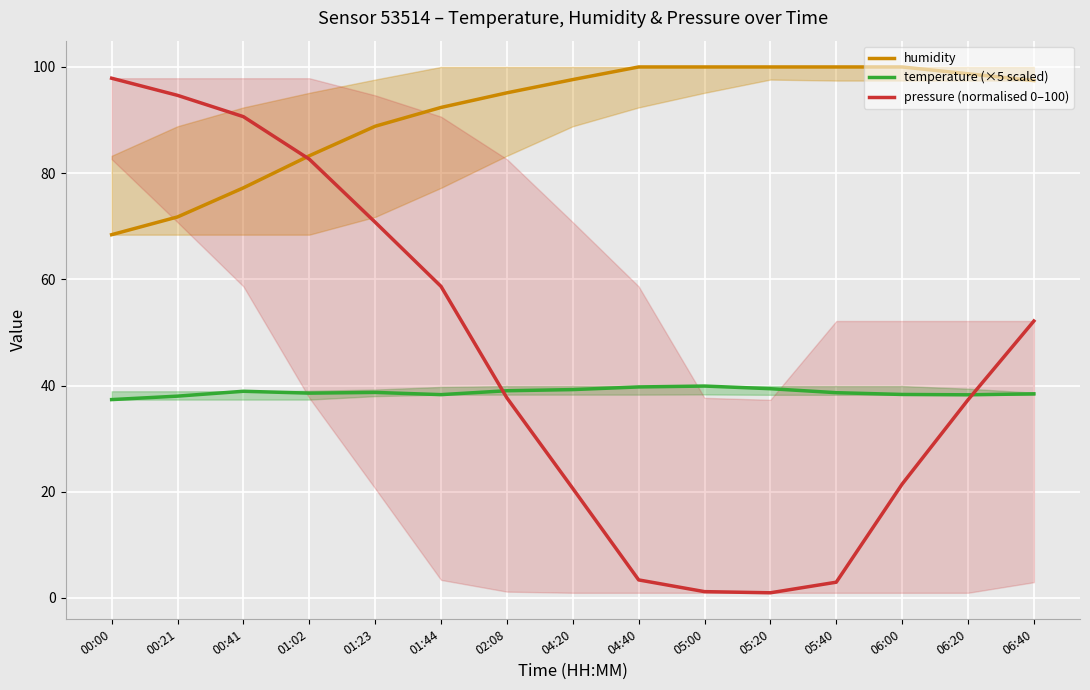

Which series has the widest spread of values?

pressure (normalised 0–100)